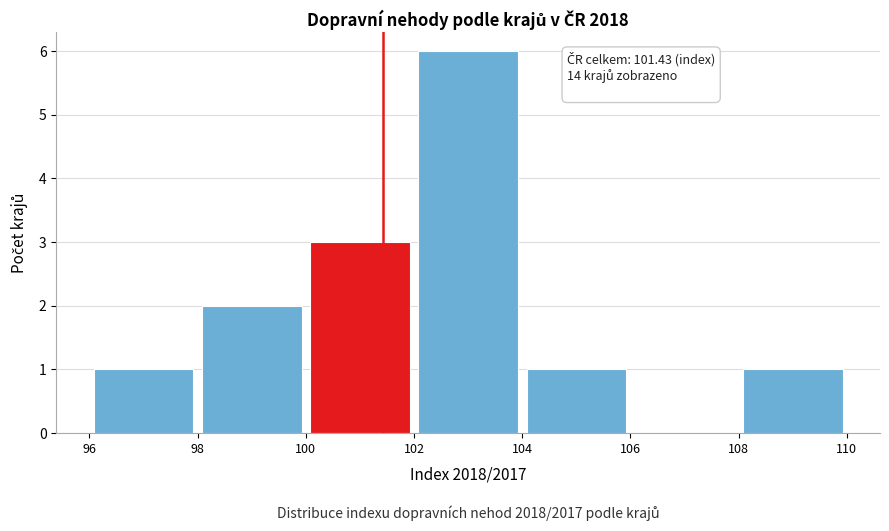

Which range on the x-axis has the tallest bar?

102 to 104